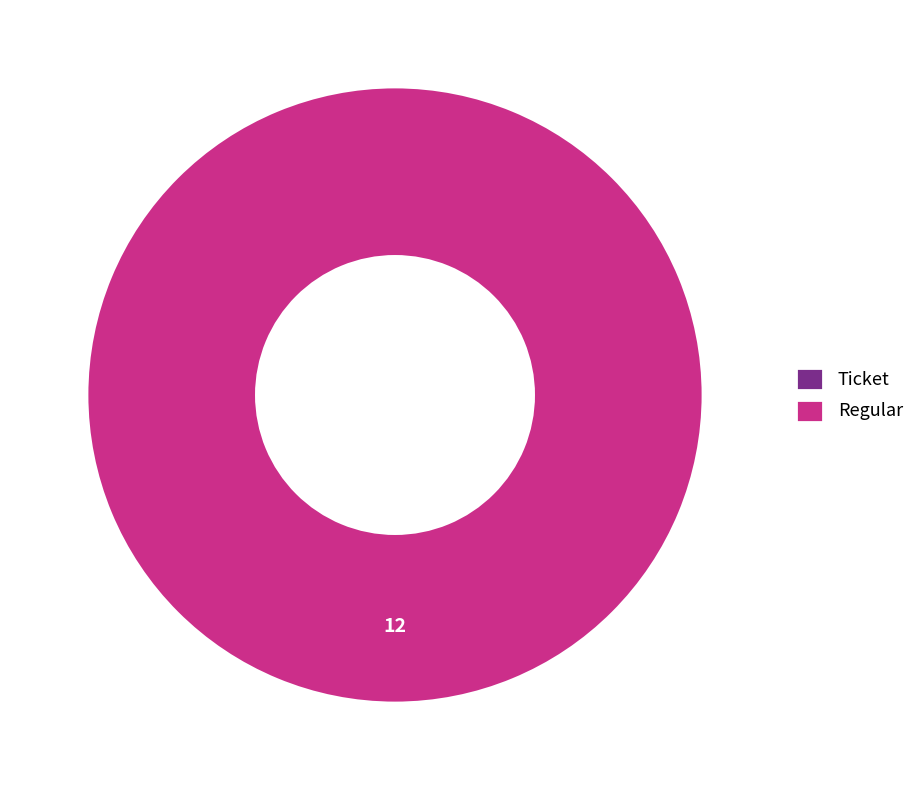

What is the change in value from Ticket to Regular?

+12